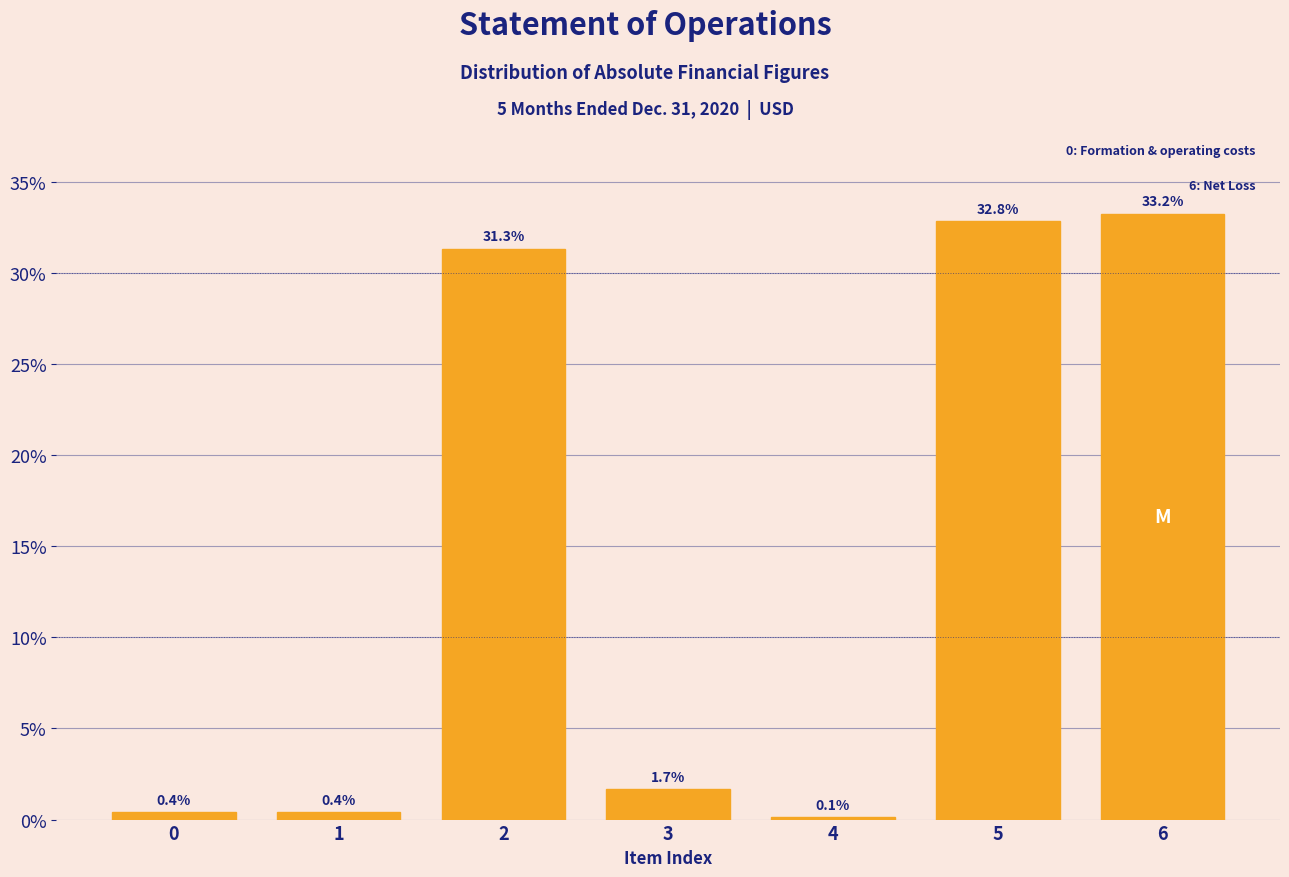

Reading left to right, what are all the values shown in this chart?

0=0.4	1=0.4	2=31.3	3=1.7	4=0.1	5=32.8	6=33.2